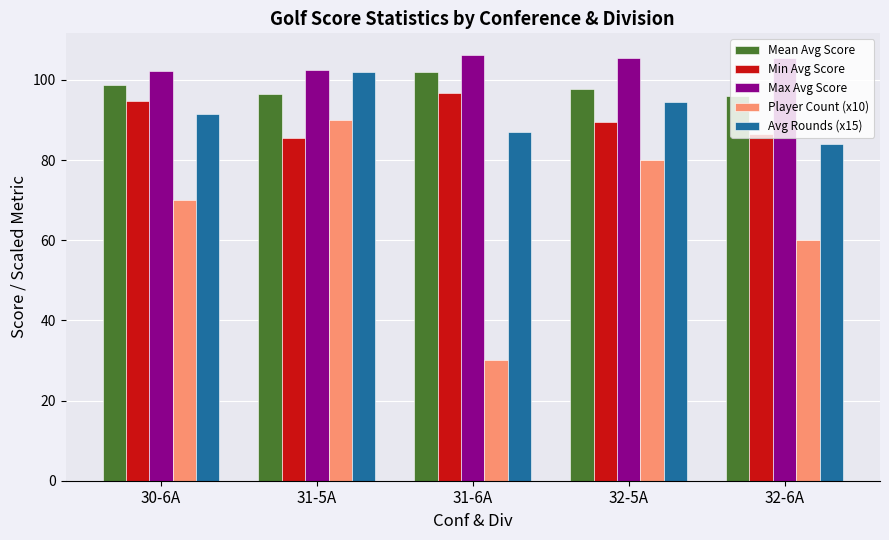

Rank the categories by Min Avg Score value from highest to lowest.

31-6A, 30-6A, 32-5A, 32-6A, 31-5A